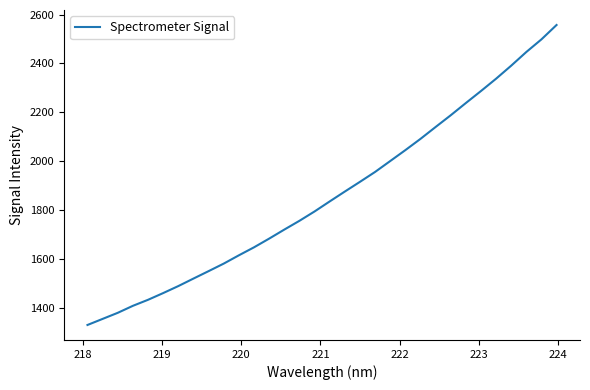

What is the minimum value shown in the chart?

1329.3